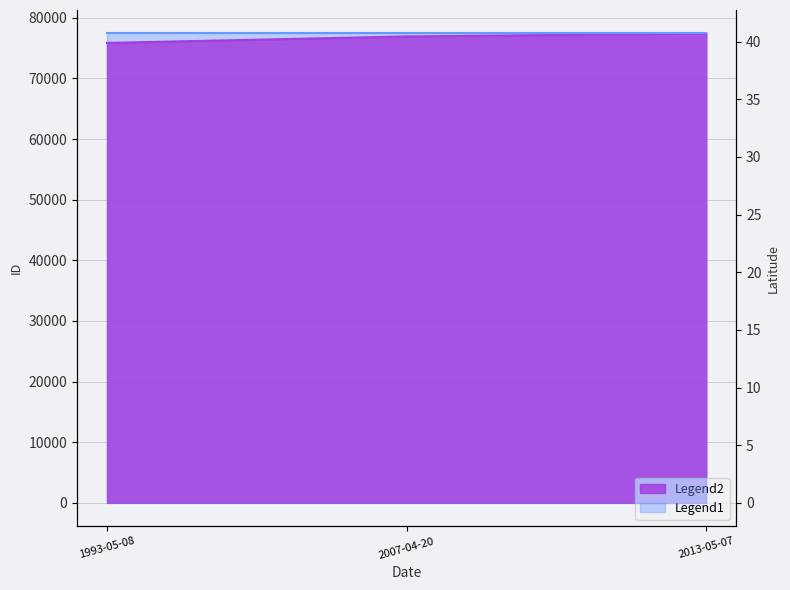

Reading right to left, extract all data points from this chart.

77417	76925	75855